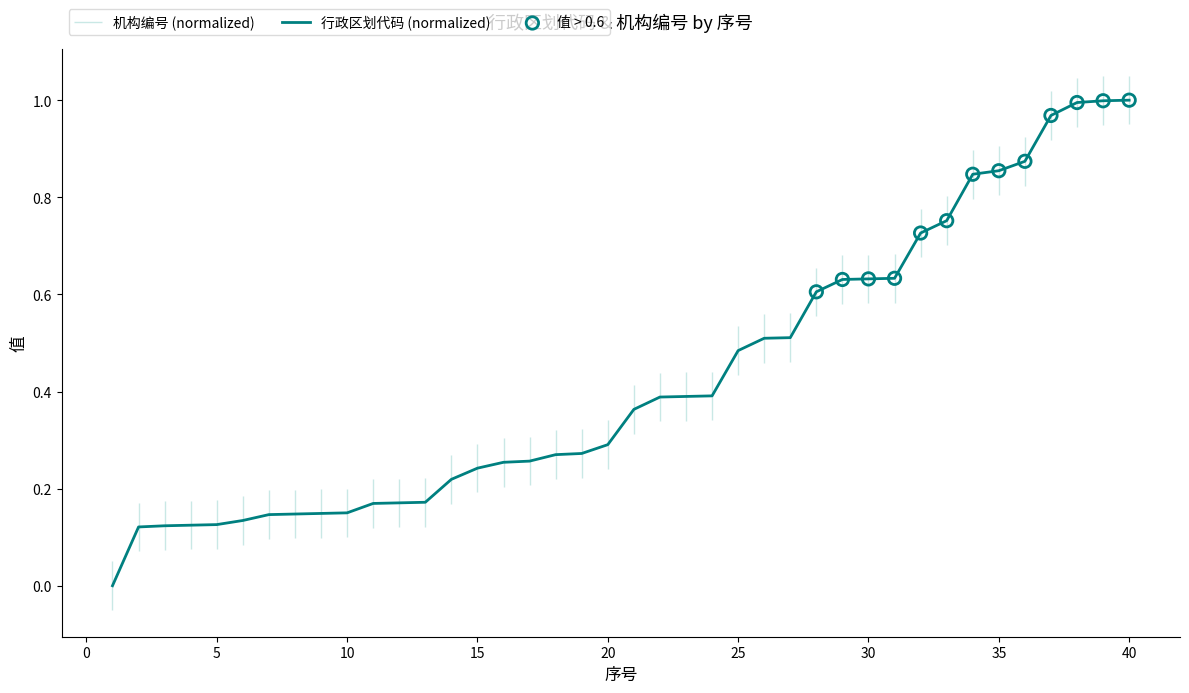

What is the change in value from 16 to 39?

+0.7